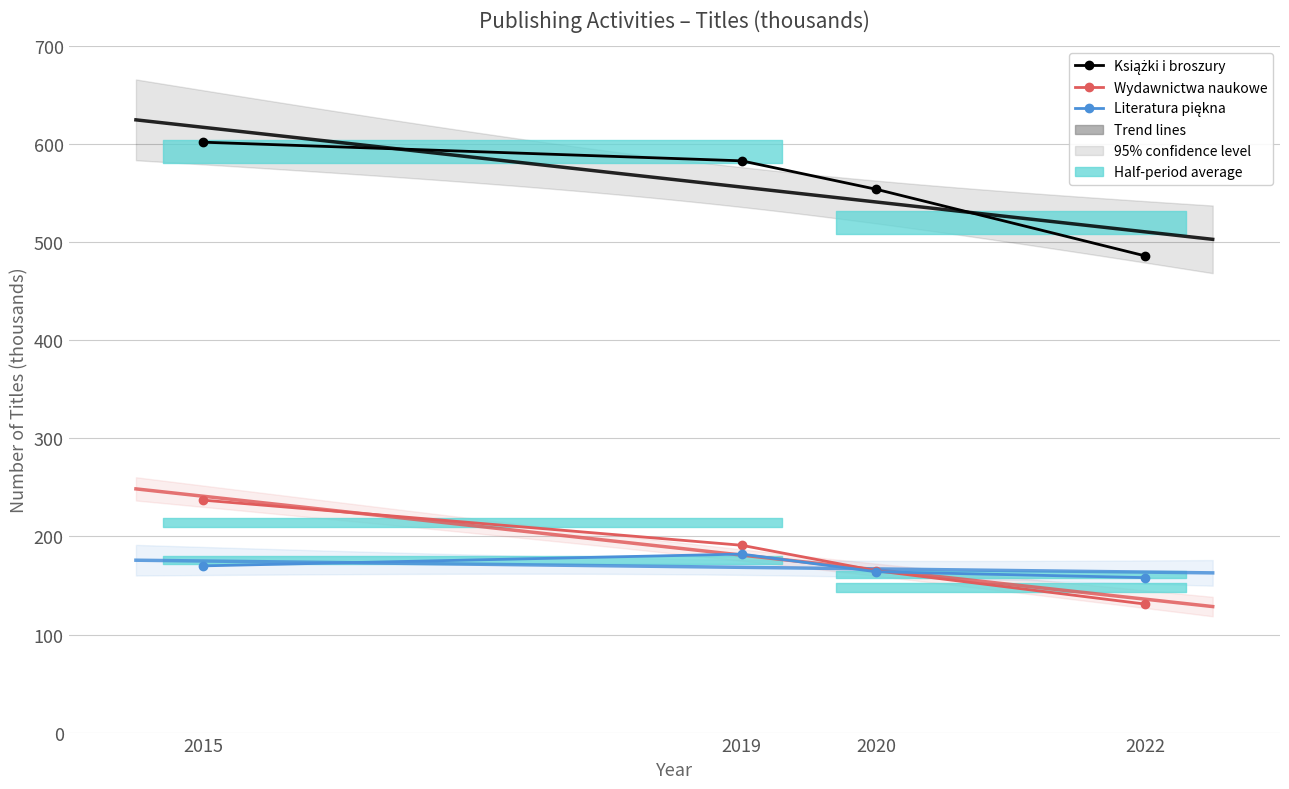

Reading left to right, list all the values displayed in this chart.

Książki i broszury: 2015=602	2019=583	2020=554	2022=486
Wydawnictwa naukowe: 2015=237	2019=191	2020=165	2022=131
Literatura piękna: 2015=170	2019=182	2020=164	2022=158